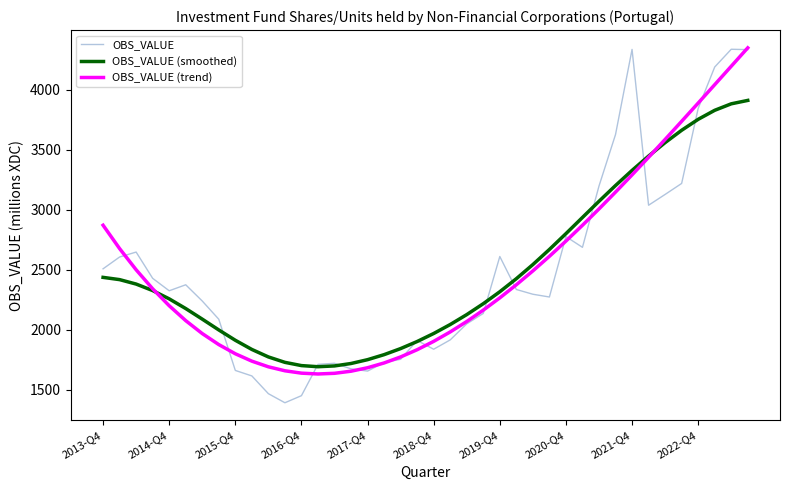

What is the minimum value for OBS_VALUE (smoothed)?

1690.8